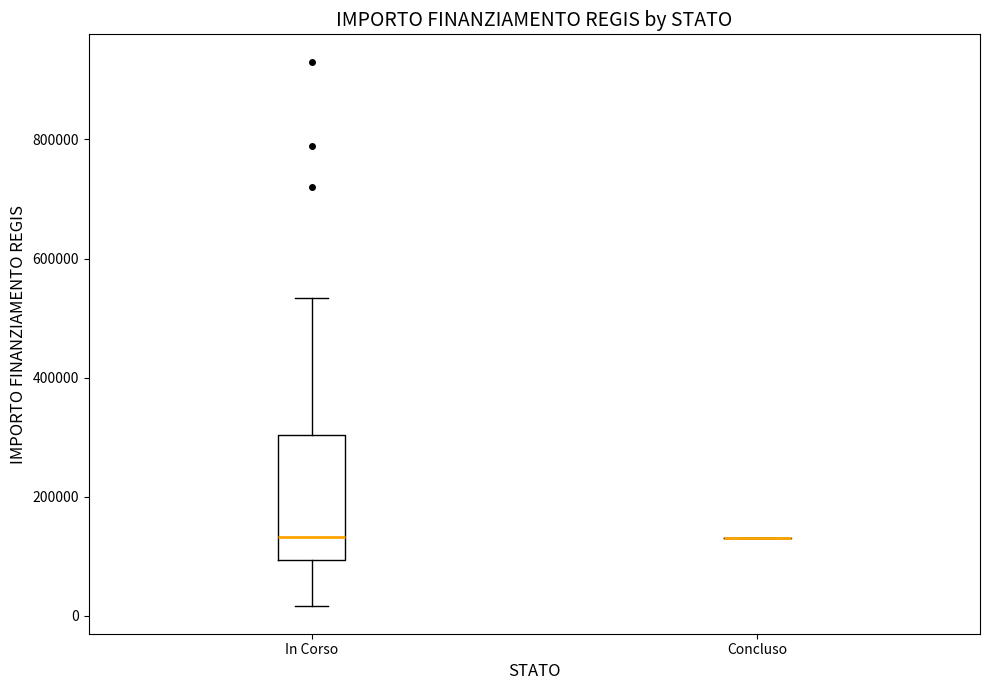

Reading left to right, read every box against the y-axis: the position of its median line, the range the box covers, and the ends of its whiskers. The values are not printed on the chart, so give them approximately, as read against the axis.

In Corso: median 140000, box 100000 to 300000, whiskers 20000 to 540000
Concluso: box collapsed to a line at 140000, whiskers 140000 to 140000